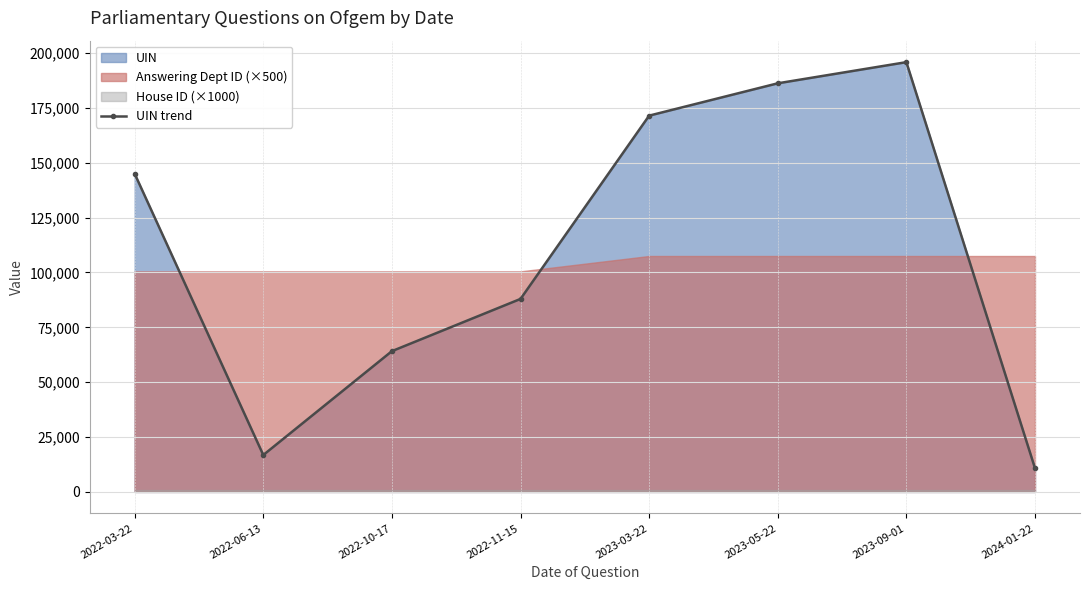

Rank the categories by value from highest to lowest.

2023-09-01, 2023-05-22, 2023-03-22, 2022-03-22, 2022-11-15, 2022-10-17, 2022-06-13, 2024-01-22